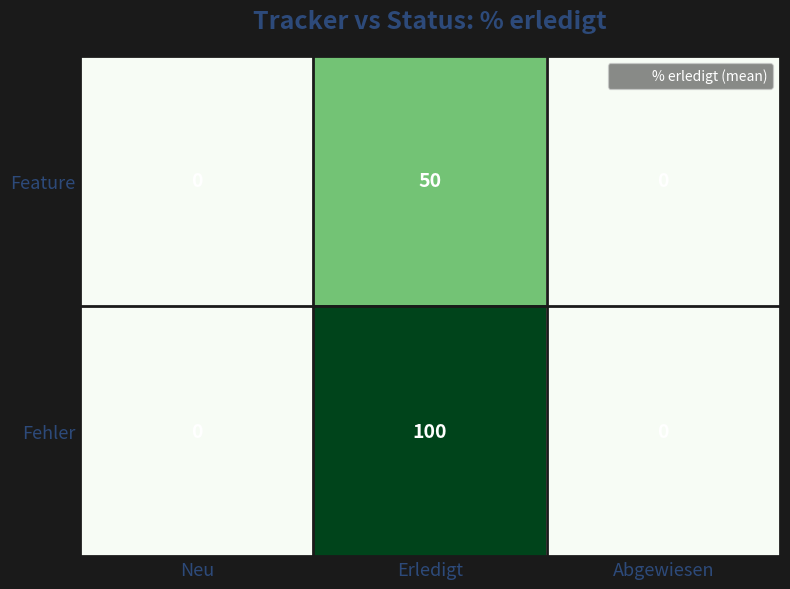

Which series has the largest total across all categories?

Fehler